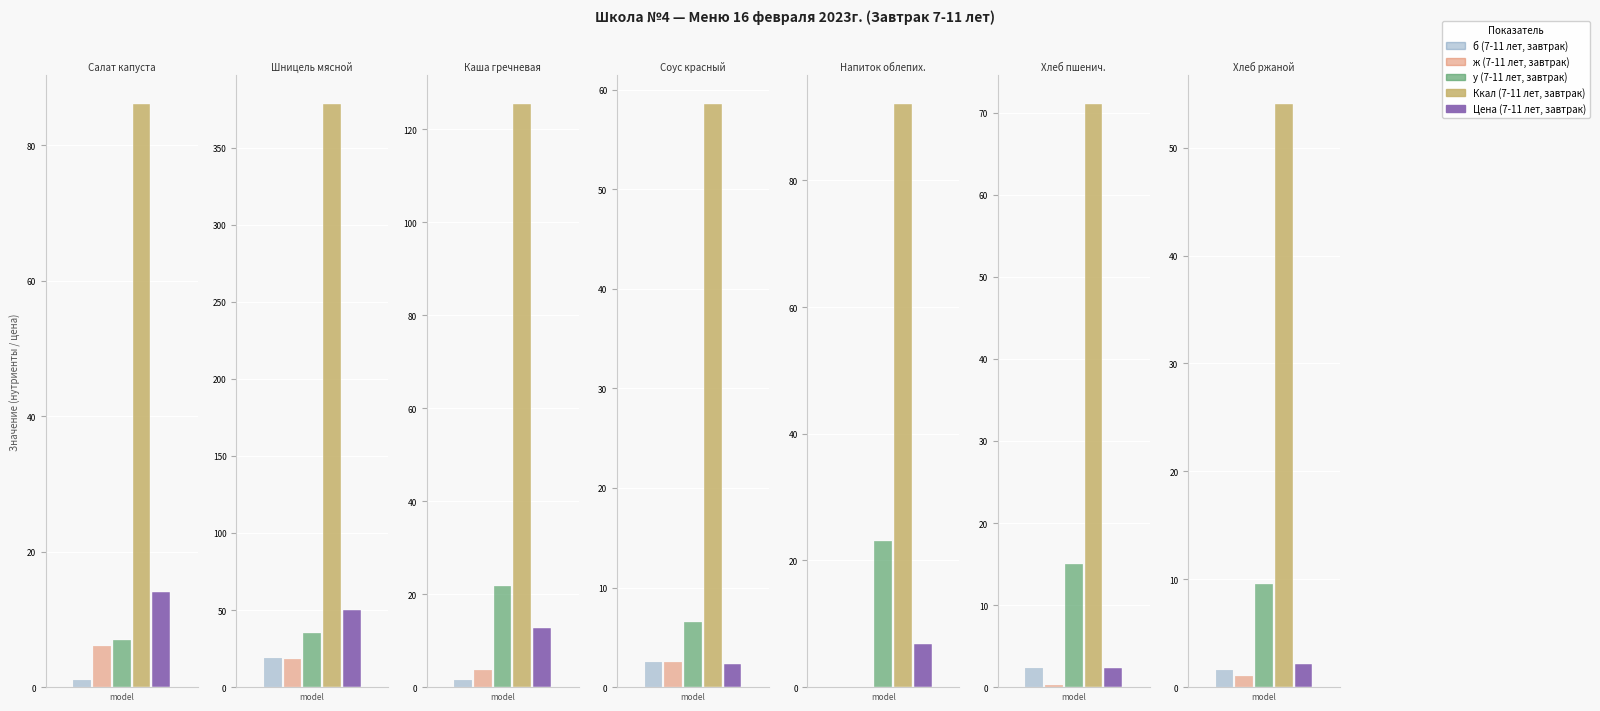

How many bars are there in total?

35